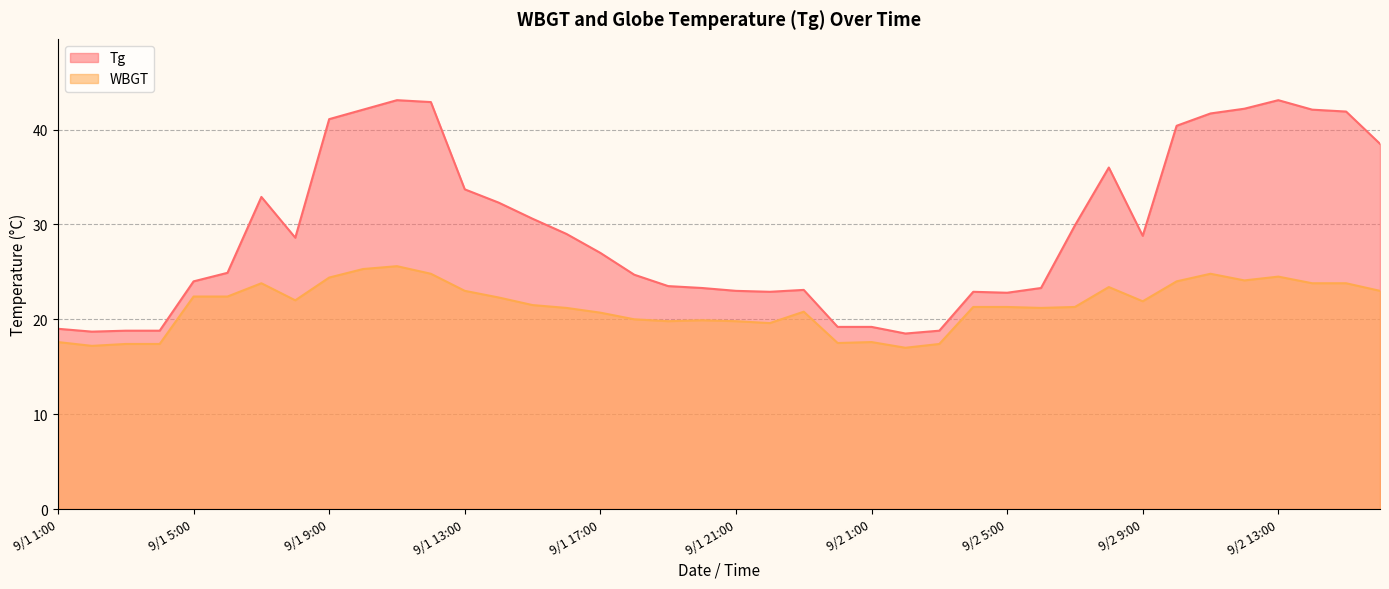

Which has a higher value, 9/2 3:00 or 9/2 9:00?

9/2 9:00